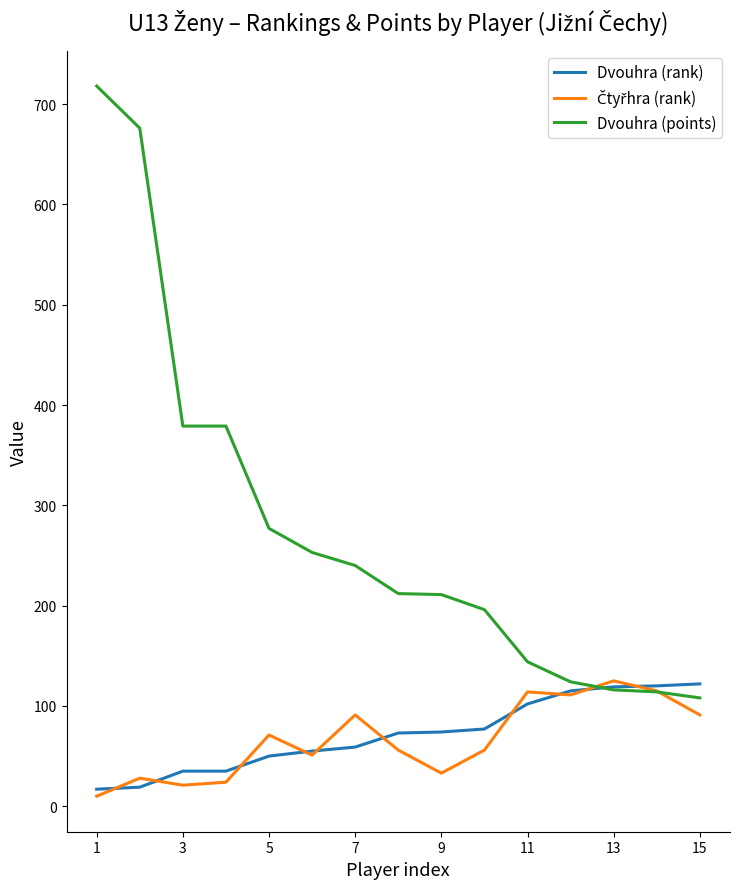

Which series has the largest range (max minus min)?

Dvouhra (points)